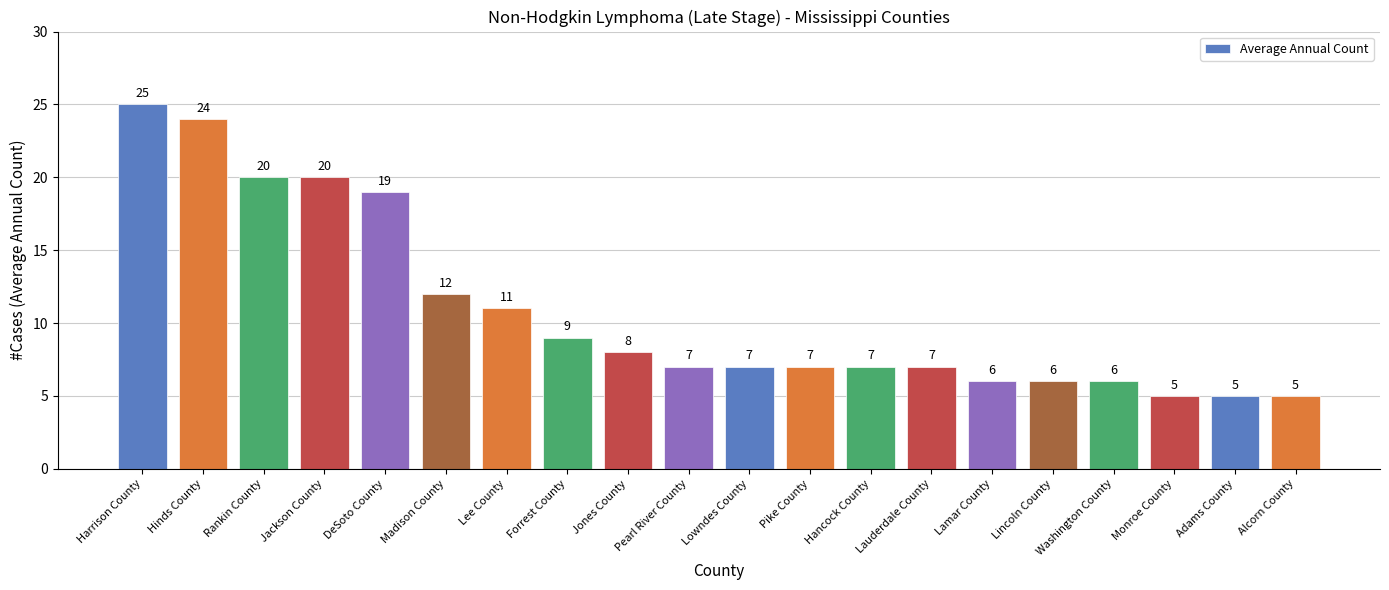

Approximately how many times larger is the value at Lee County compared to Lincoln County?

1.8